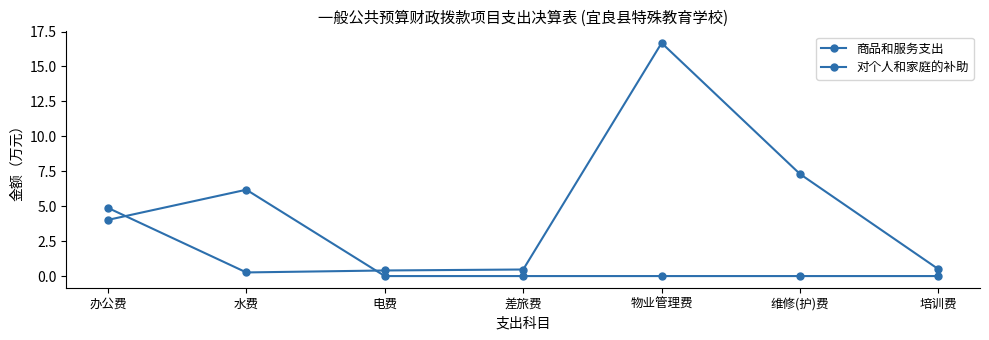

Does the chart have visible grid lines?

No